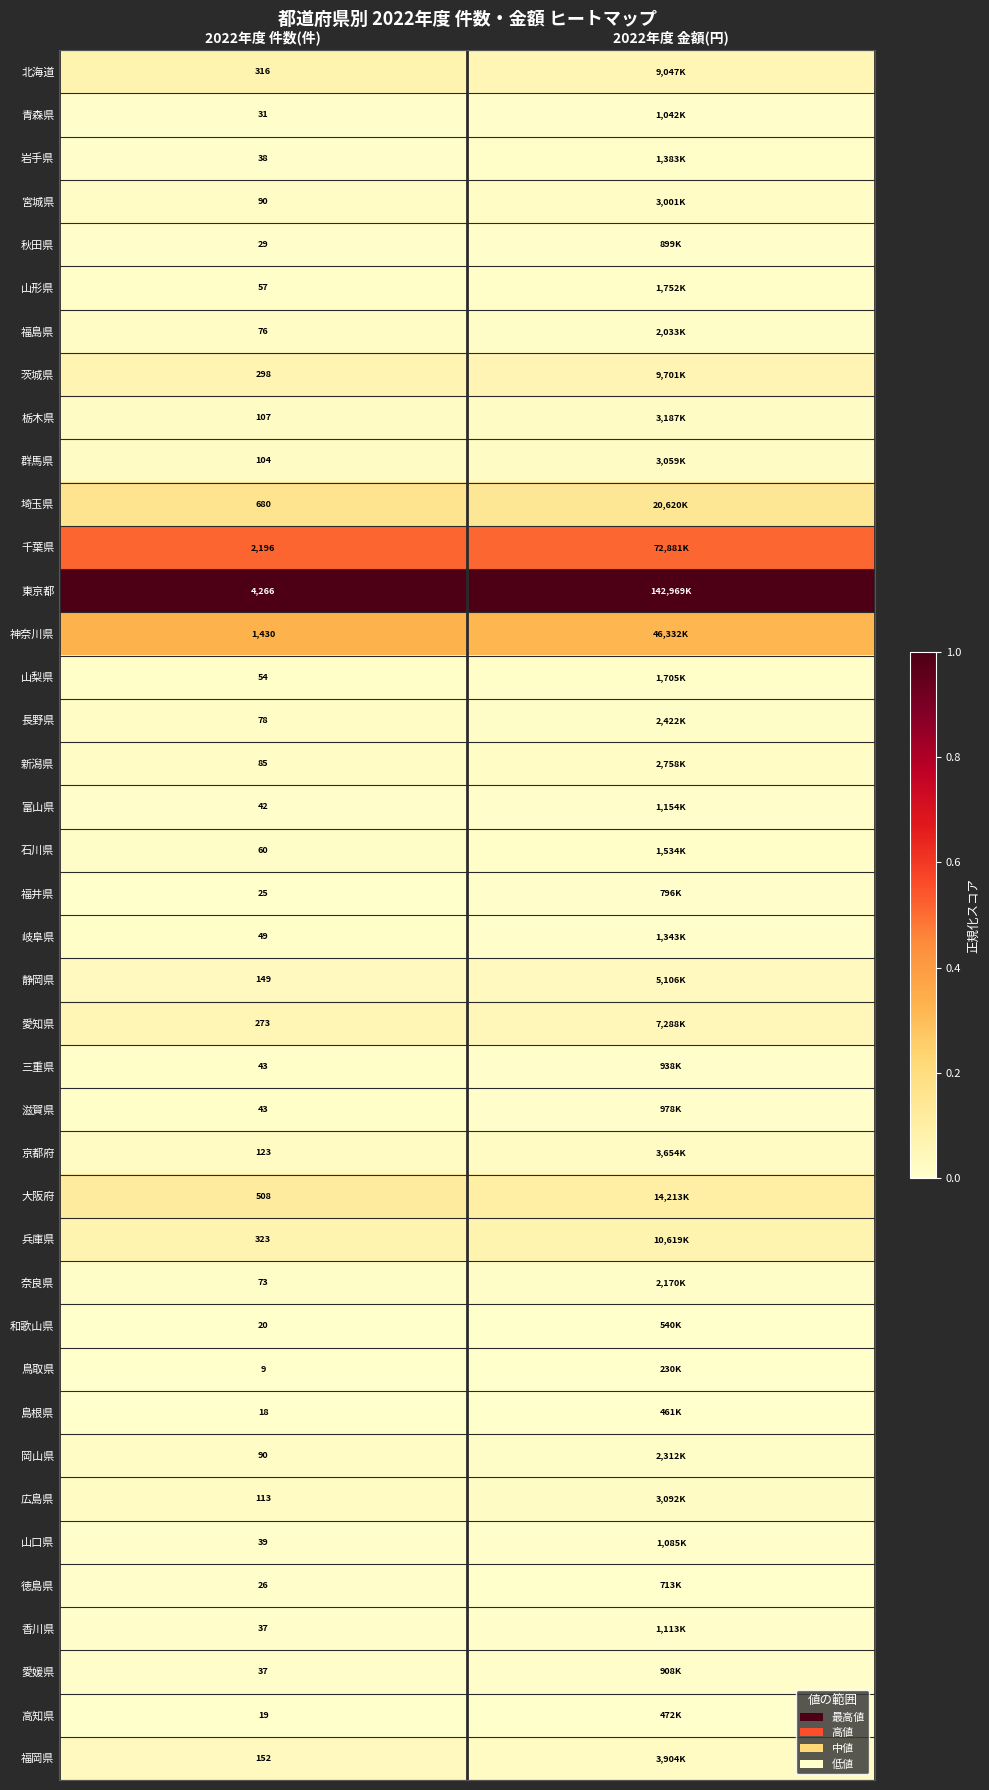

What is the total value across all series at 2022年度 件数(件)?

12206.0